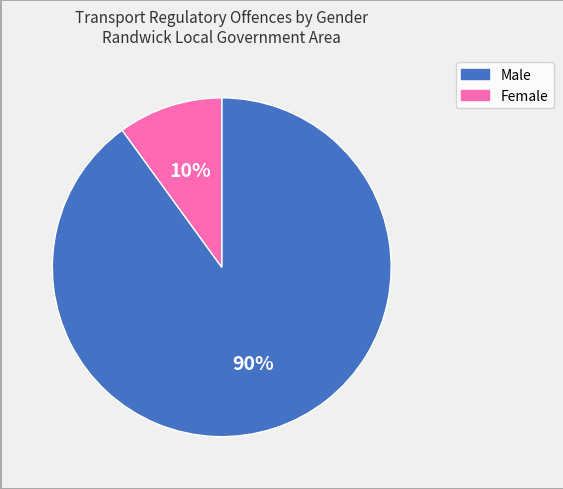

What percentage is the Male slice, to the nearest percent?

90%